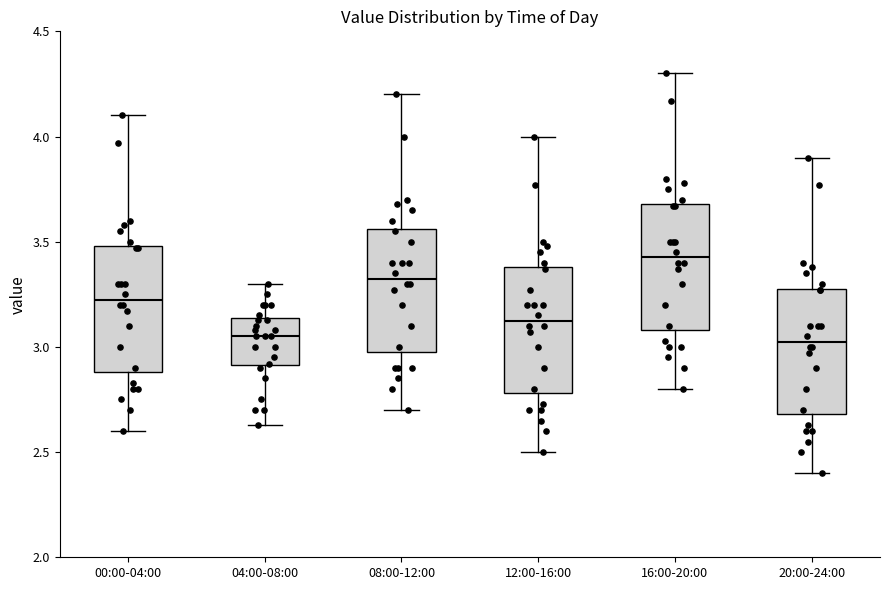

Reading left to right, read every box against the y-axis: the position of its median line, the range the box covers, and the ends of its whiskers. The values are not printed on the chart, so give them approximately, as read against the axis.

00:00-04:00: median 3.25, box 2.90 to 3.50, whiskers 2.60 to 4.10
04:00-08:00: median 3.05, box 2.90 to 3.15, whiskers 2.65 to 3.30
08:00-12:00: median 3.35, box 3.00 to 3.55, whiskers 2.70 to 4.20
12:00-16:00: median 3.15, box 2.80 to 3.40, whiskers 2.50 to 4.00
16:00-20:00: median 3.45, box 3.10 to 3.70, whiskers 2.80 to 4.30
20:00-24:00: median 3.05, box 2.70 to 3.30, whiskers 2.40 to 3.90